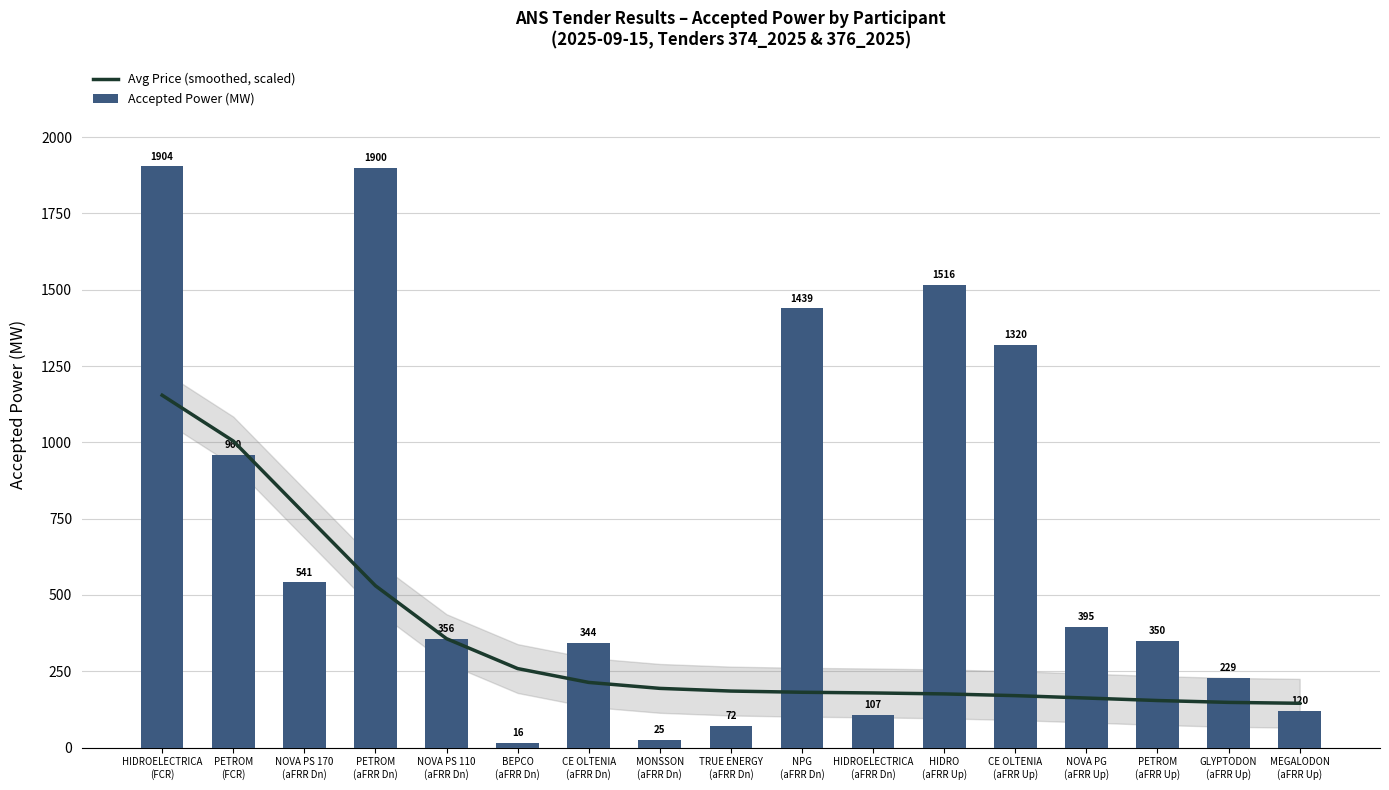

At how many categories does at least one series exceed 423?

7